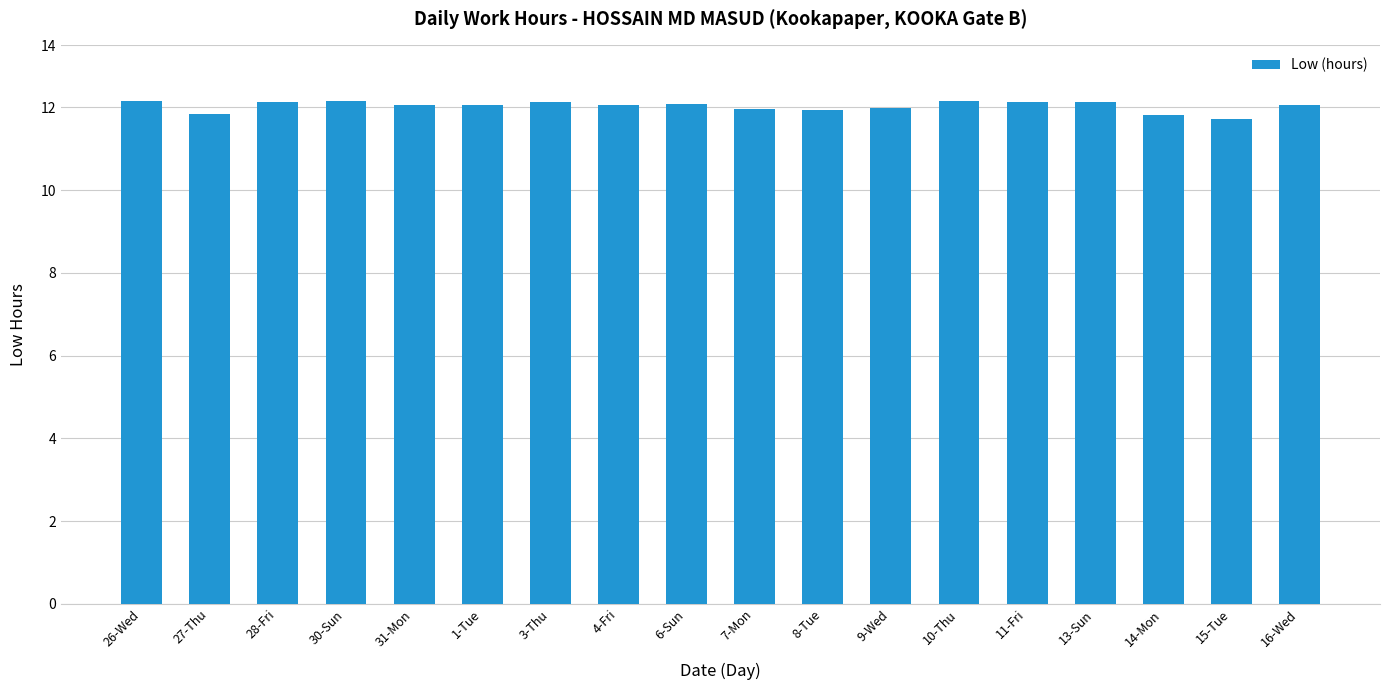

Are the bars horizontal?

No